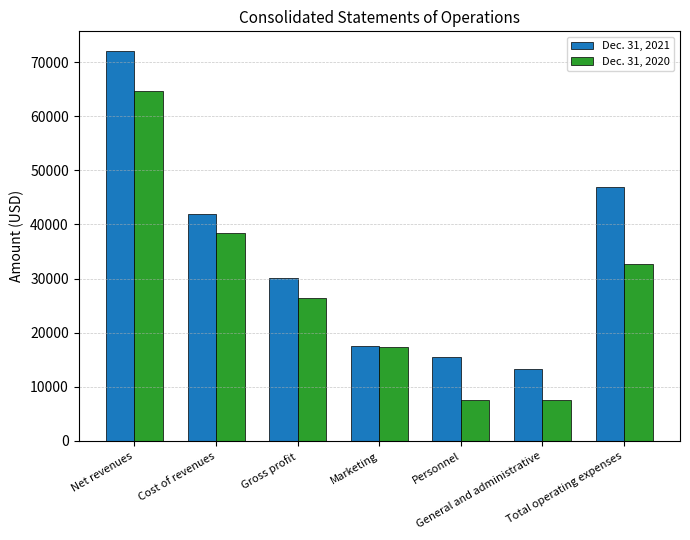

The value of Dec. 31, 2021 at Net revenues is 109794. True or false?

False